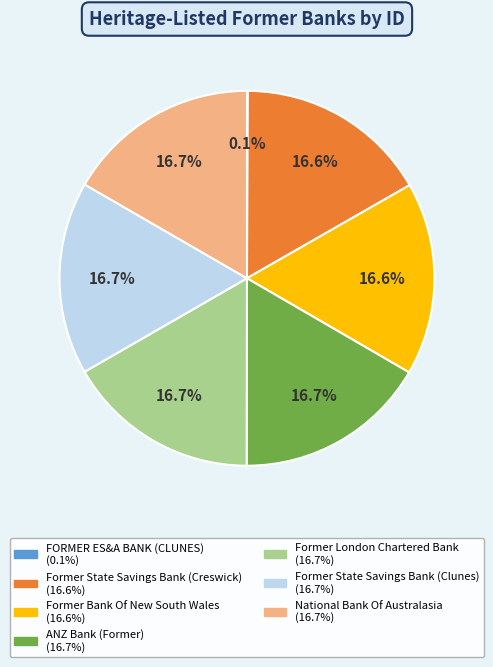

To the nearest percent, what portion does National Bank Of Australasia represent?

17%